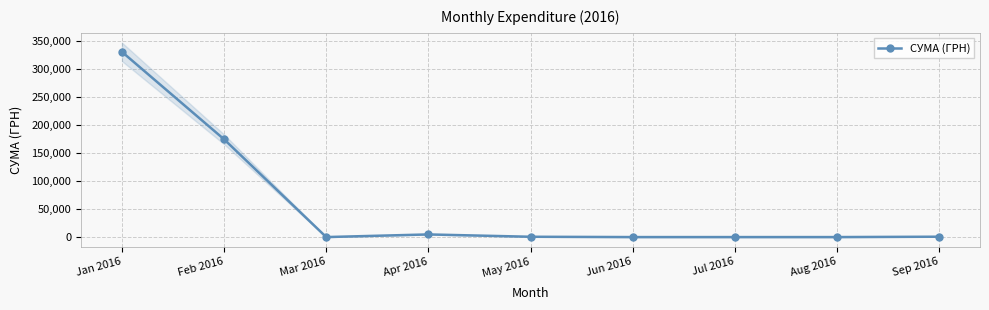

What position from the left is Feb 2016?

2